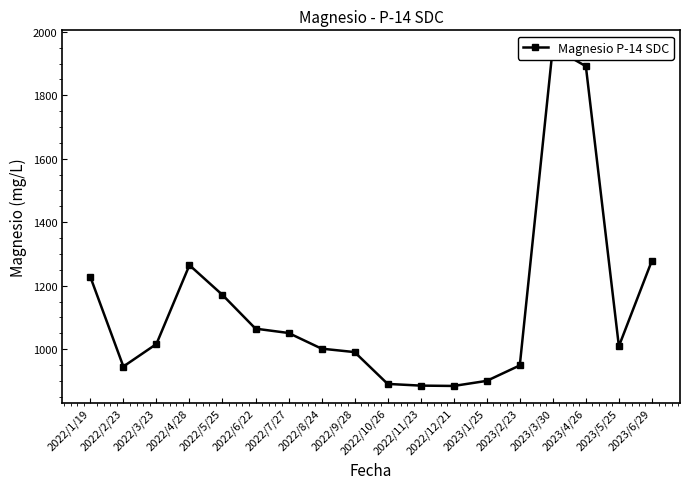

What is the label of the 8th point from the right?

2022/11/23